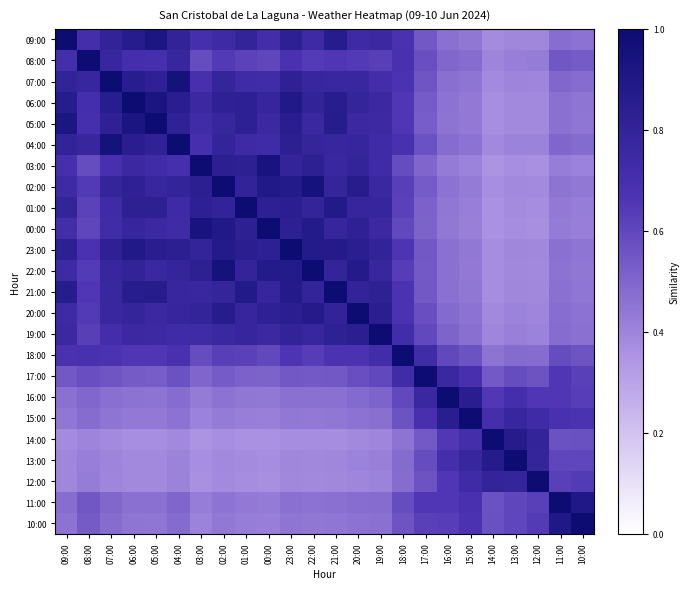

At which category is the sum across all series the highest?

23:00